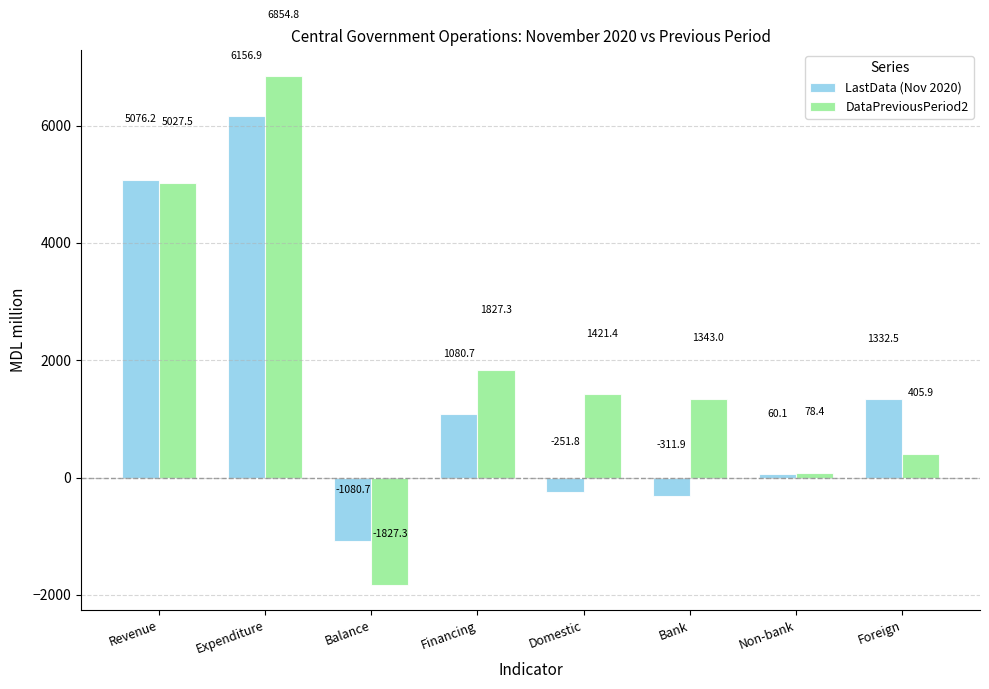

Which series has the largest total across all categories?

DataPreviousPeriod2